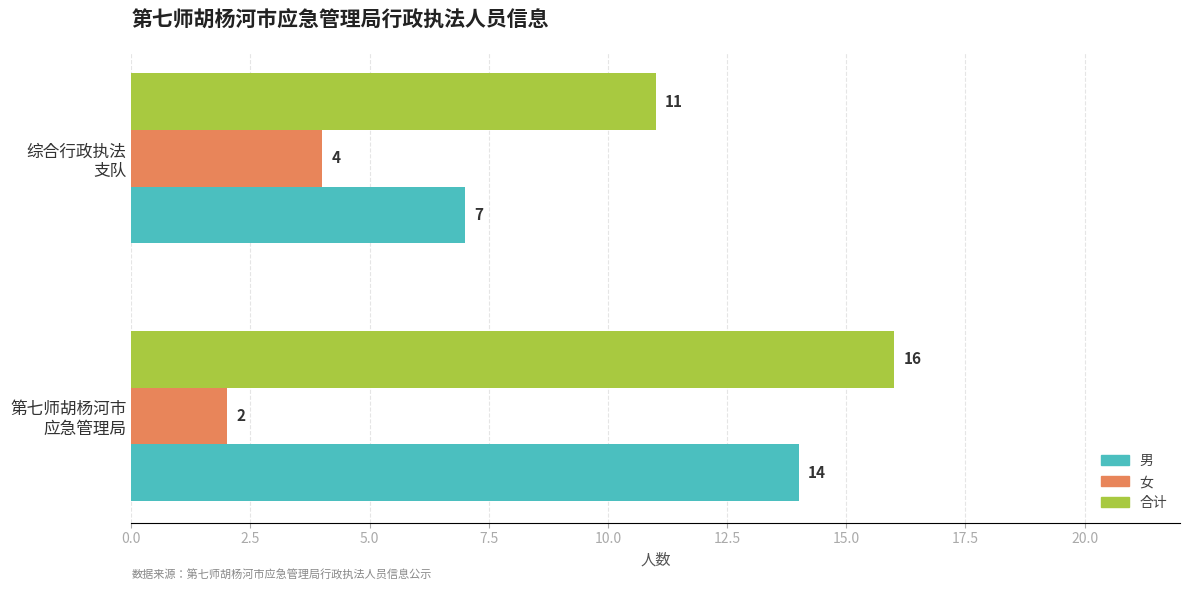

What is the average value of the 女 series?

3